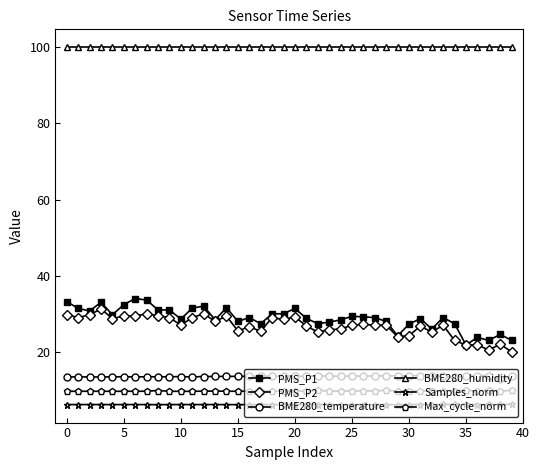

How many categories are shown in the chart?

40